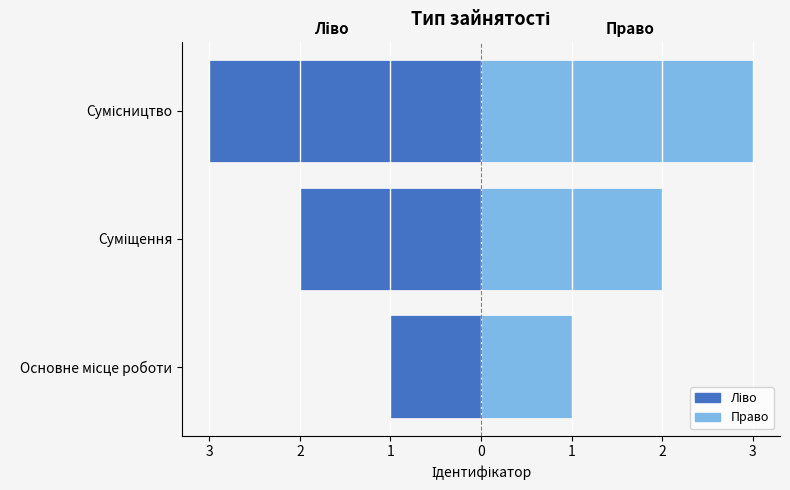

Does the chart contain stacked bars?

No